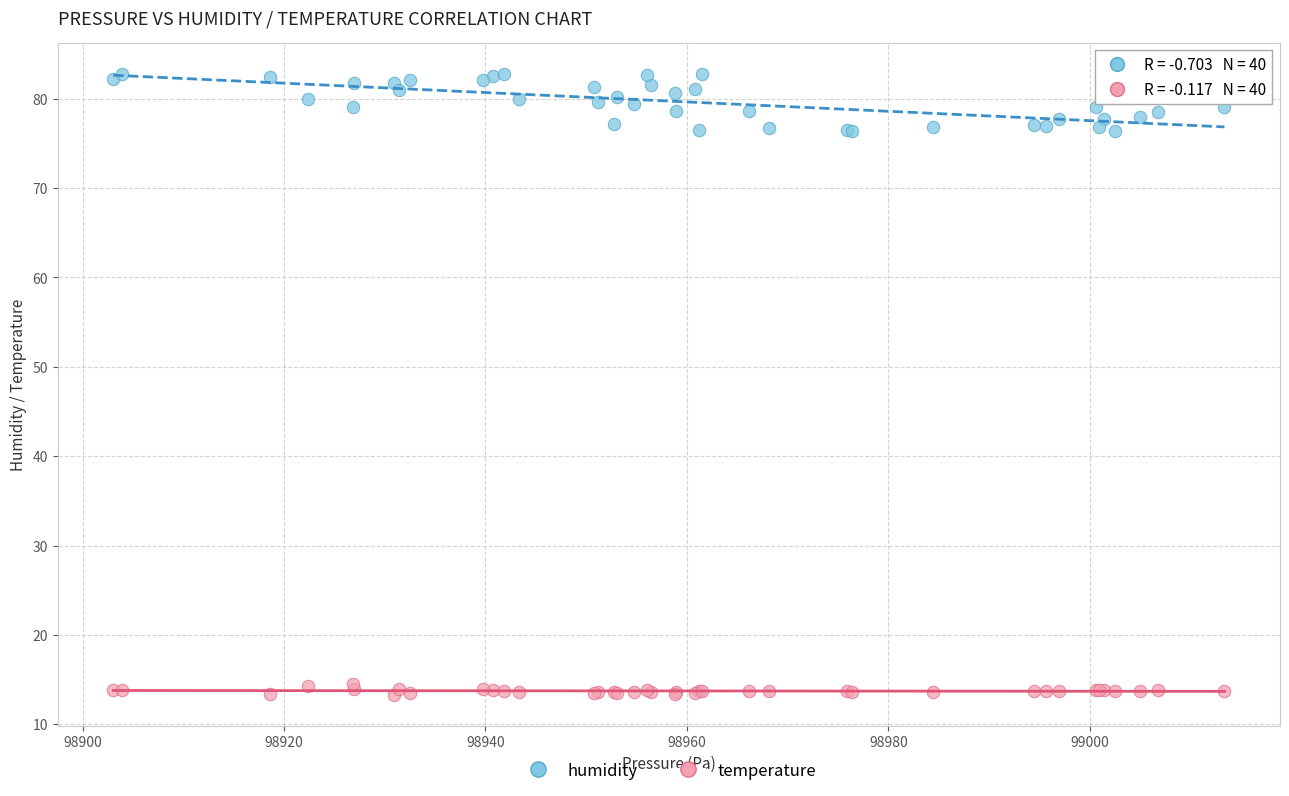

Which series contains the highest Y value?

humidity